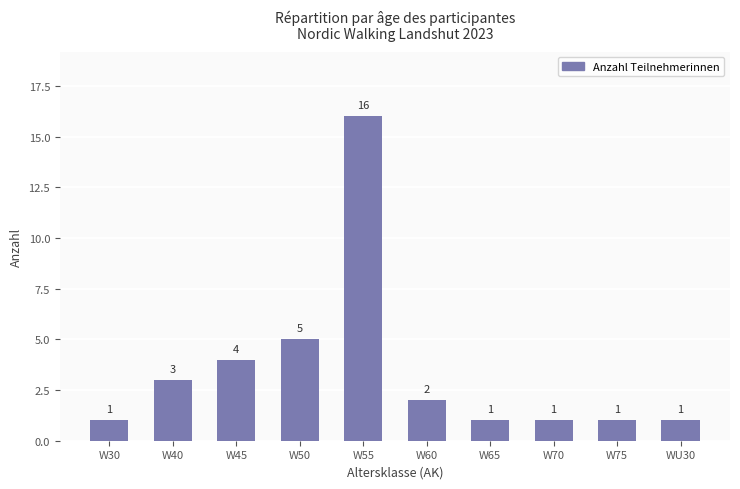

Is it true that the value at W55 is 5?

False